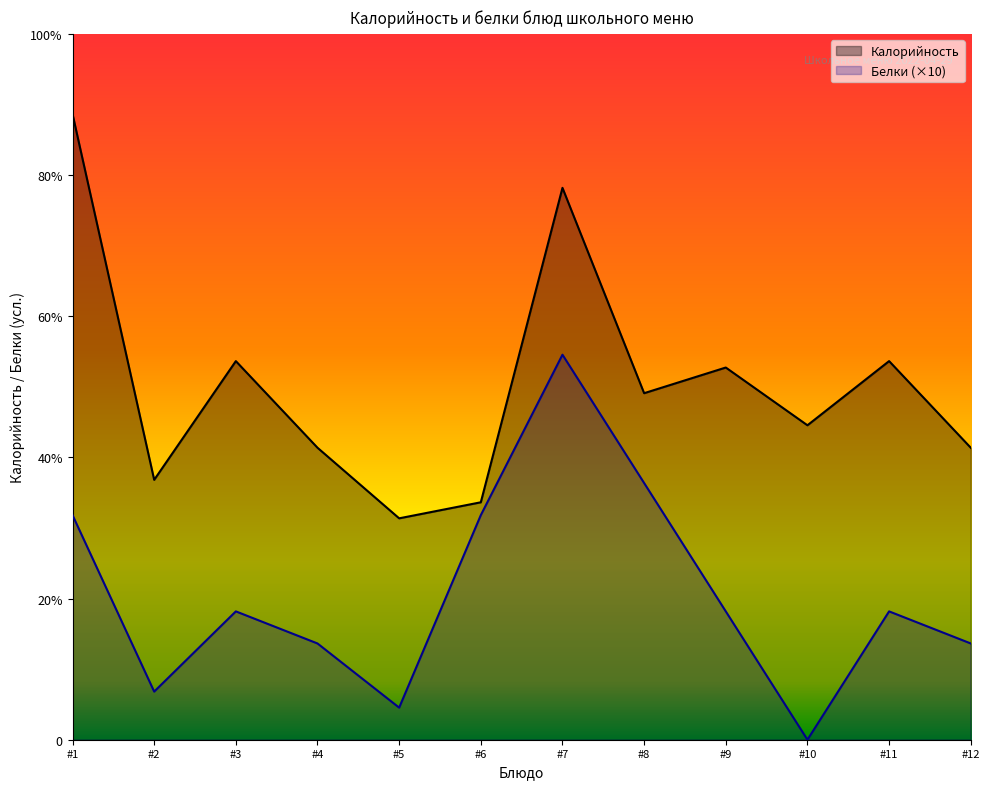

What are all the series names shown in the legend?

Калорийность, Белки (×10)